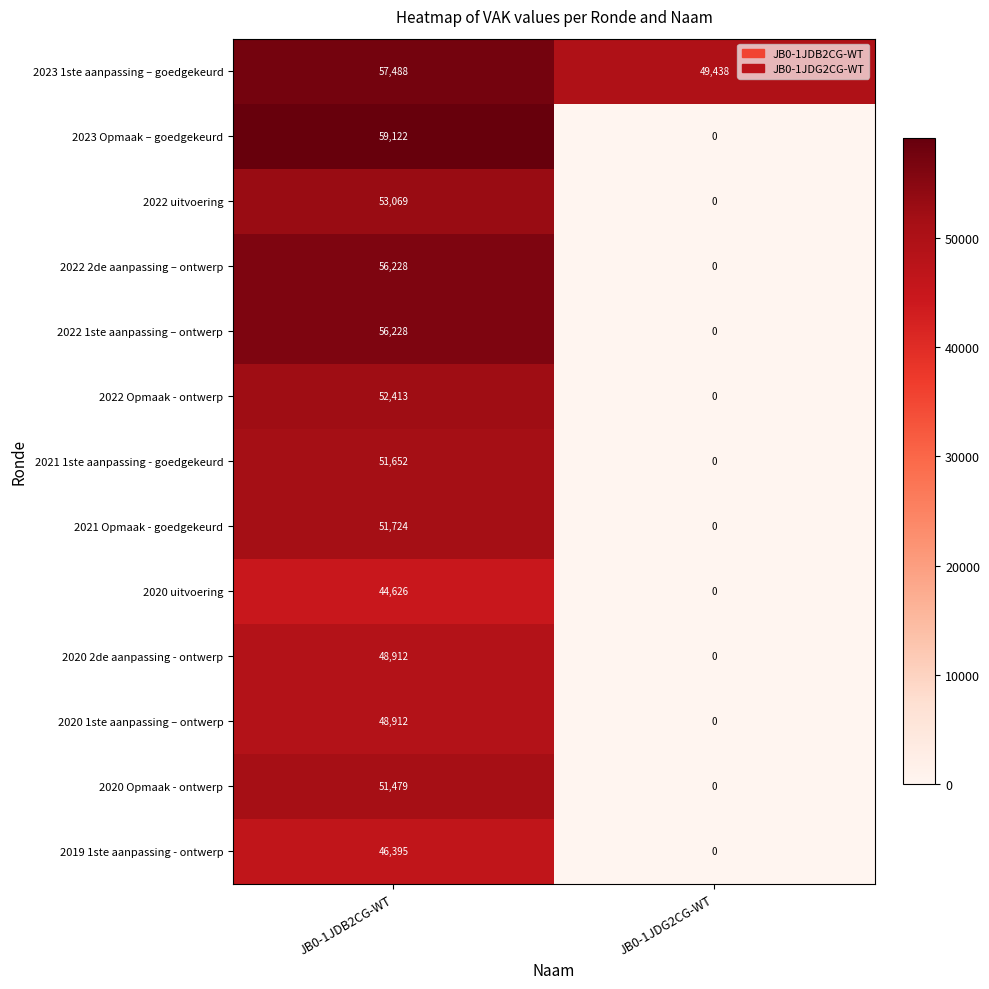

Reading right to left, list all the values displayed in this chart.

2023 1ste aanpassing – goedgekeurd: JB0-1JDG2CG-WT=49438	JB0-1JDB2CG-WT=57488
2023 Opmaak – goedgekeurd: JB0-1JDG2CG-WT=0	JB0-1JDB2CG-WT=59122
2022 uitvoering: JB0-1JDG2CG-WT=0	JB0-1JDB2CG-WT=53069
2022 2de aanpassing – ontwerp: JB0-1JDG2CG-WT=0	JB0-1JDB2CG-WT=56228
2022 1ste aanpassing – ontwerp: JB0-1JDG2CG-WT=0	JB0-1JDB2CG-WT=56228
2022 Opmaak - ontwerp: JB0-1JDG2CG-WT=0	JB0-1JDB2CG-WT=52413
2021 1ste aanpassing - goedgekeurd: JB0-1JDG2CG-WT=0	JB0-1JDB2CG-WT=51652
2021 Opmaak - goedgekeurd: JB0-1JDG2CG-WT=0	JB0-1JDB2CG-WT=51724
2020 uitvoering: JB0-1JDG2CG-WT=0	JB0-1JDB2CG-WT=44626
2020 2de aanpassing - ontwerp: JB0-1JDG2CG-WT=0	JB0-1JDB2CG-WT=48912
2020 1ste aanpassing – ontwerp: JB0-1JDG2CG-WT=0	JB0-1JDB2CG-WT=48912
2020 Opmaak - ontwerp: JB0-1JDG2CG-WT=0	JB0-1JDB2CG-WT=51479
2019 1ste aanpassing - ontwerp: JB0-1JDG2CG-WT=0	JB0-1JDB2CG-WT=46395